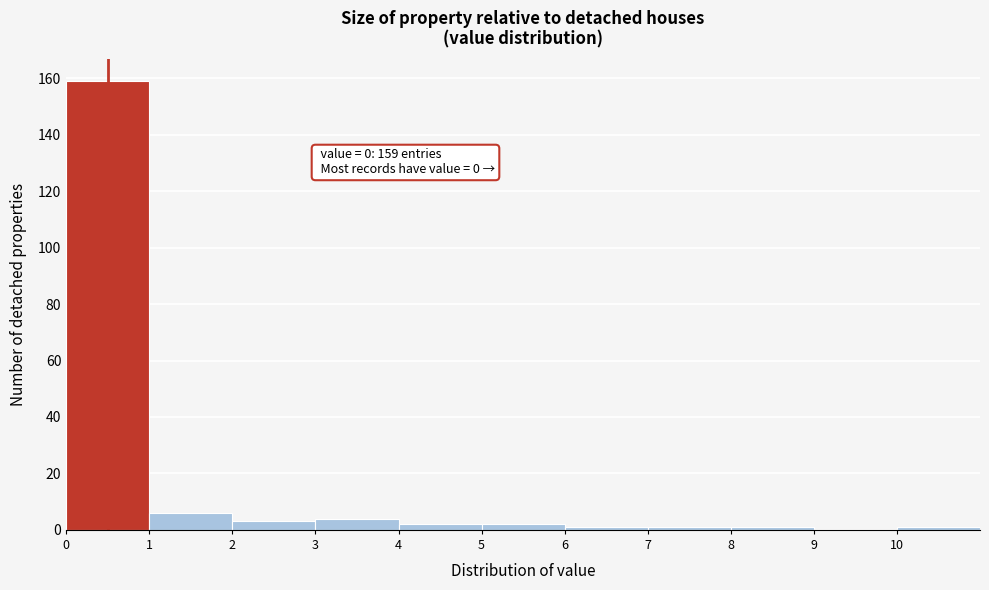

Which range on the x-axis has the tallest bar?

0 to 1